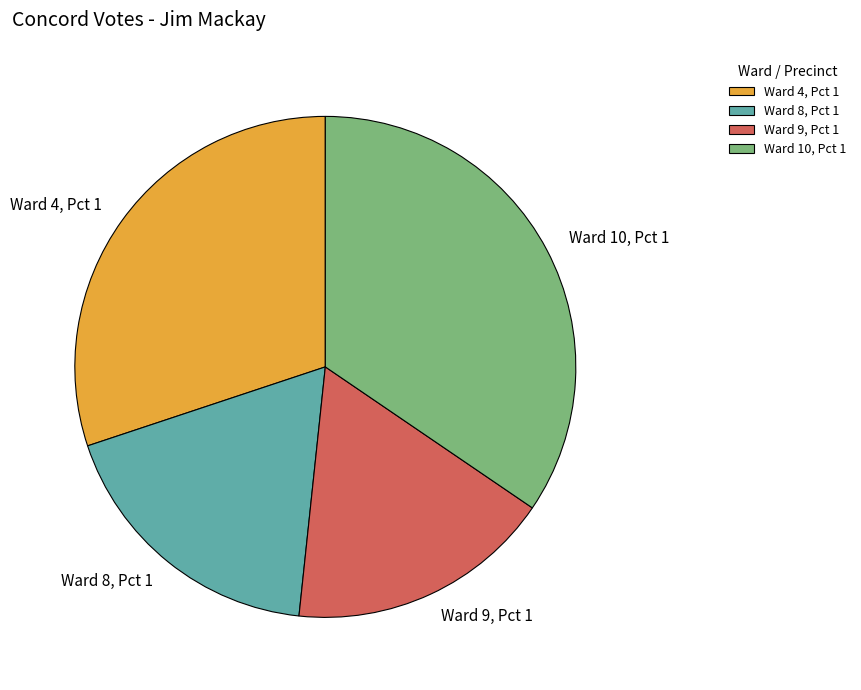

Is there a majority slice in this chart?

No